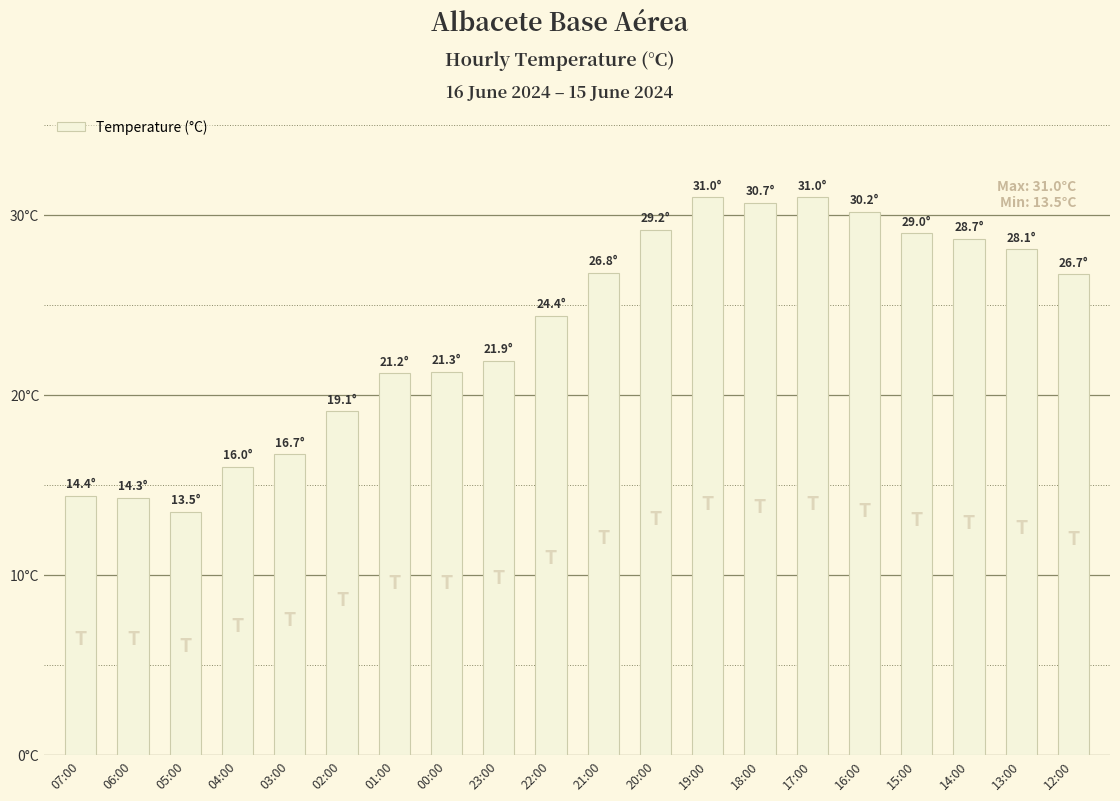

What is the smallest value displayed?

13.5